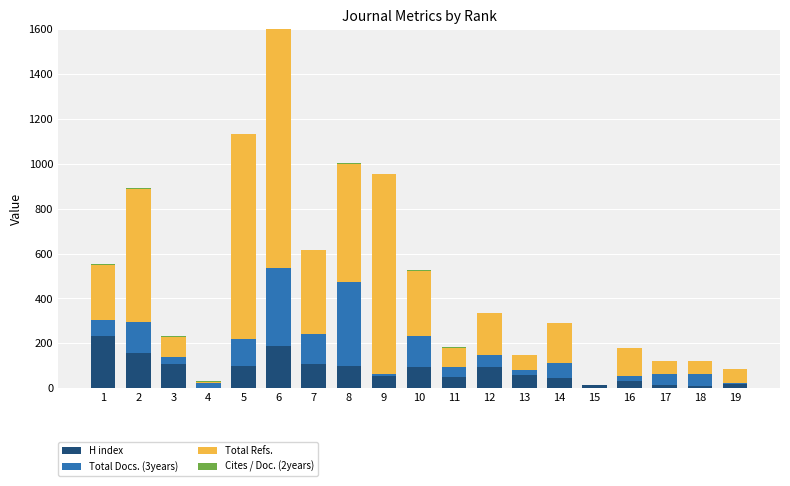

What is the difference between the Cites / Doc. (2years) values at 2 and 10?

4